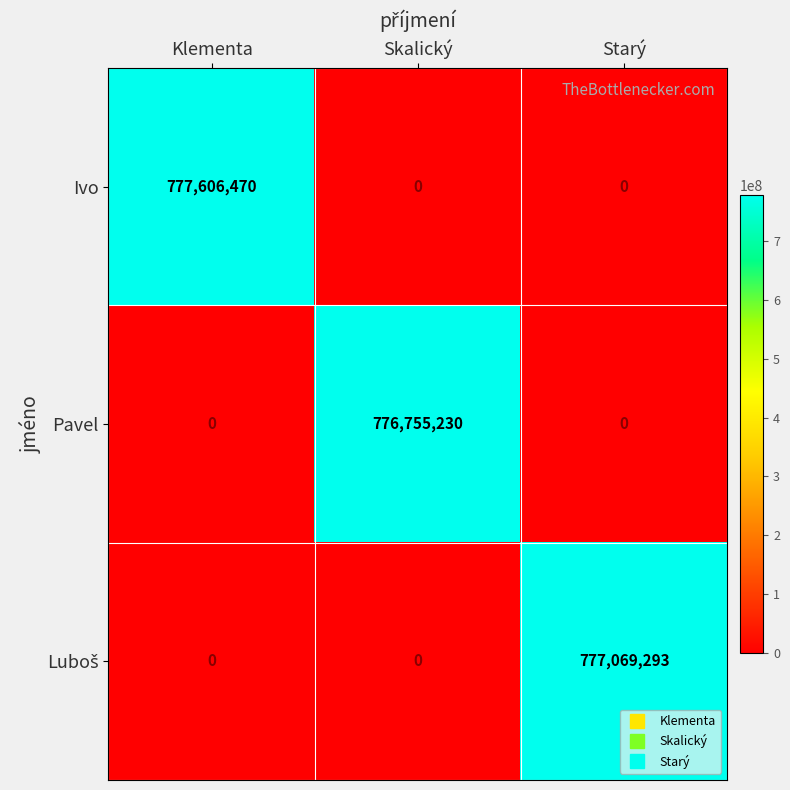

What is the spread (max minus min) of values at Starý?

777069293